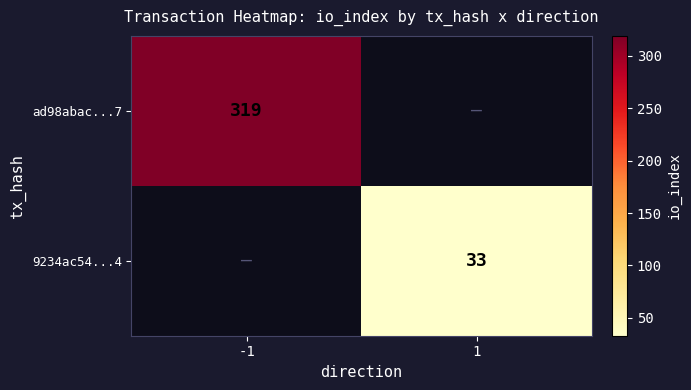

The value of 9234ac54...4 at 1 is 49.8. True or false?

False